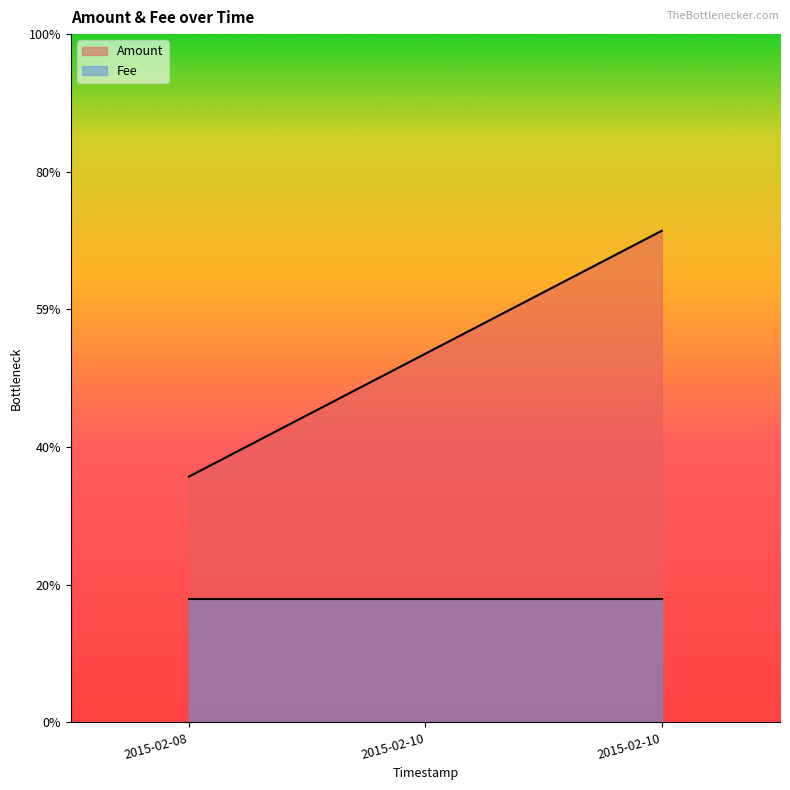

What is the difference between the maximum and minimum values?

2